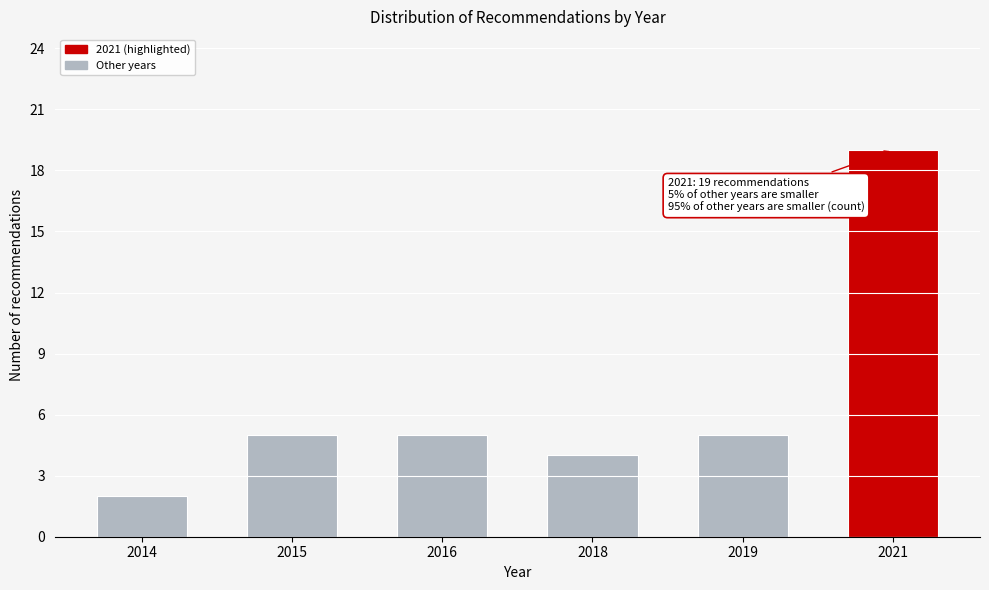

Reading left to right, extract all data points from this chart.

2014=2	2015=5	2016=5	2018=4	2019=5	2021=19